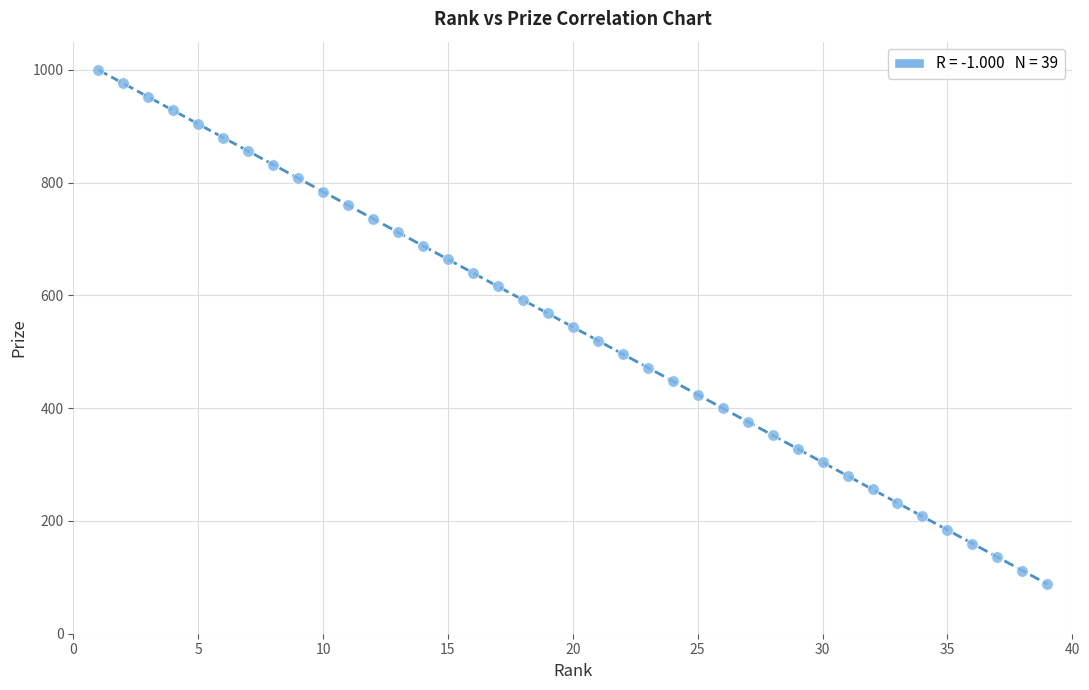

What is the range of Y values (max minus min)?

912